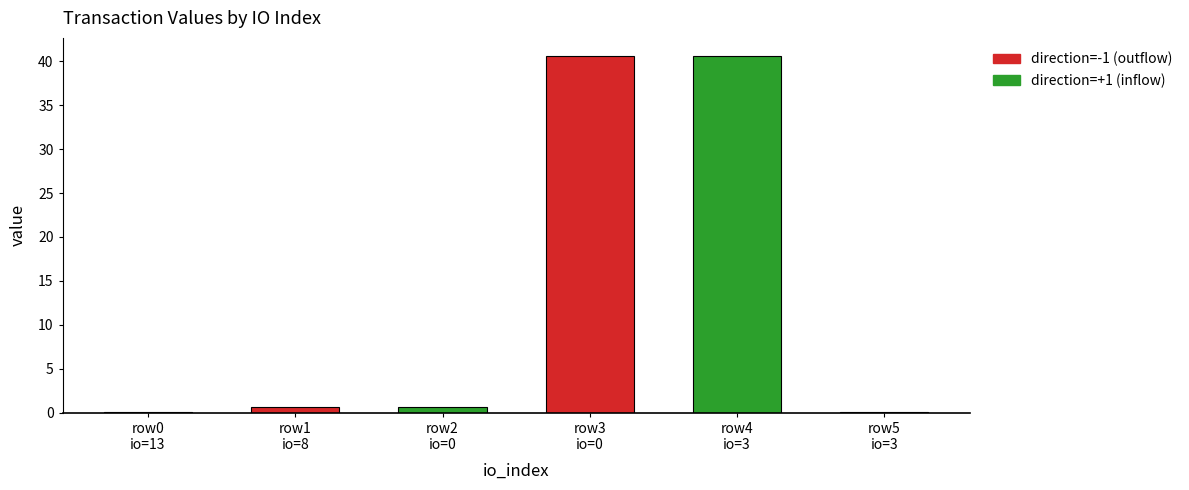

List the labels in order of value, largest first.

0, 3, 8, 0, 13, 3